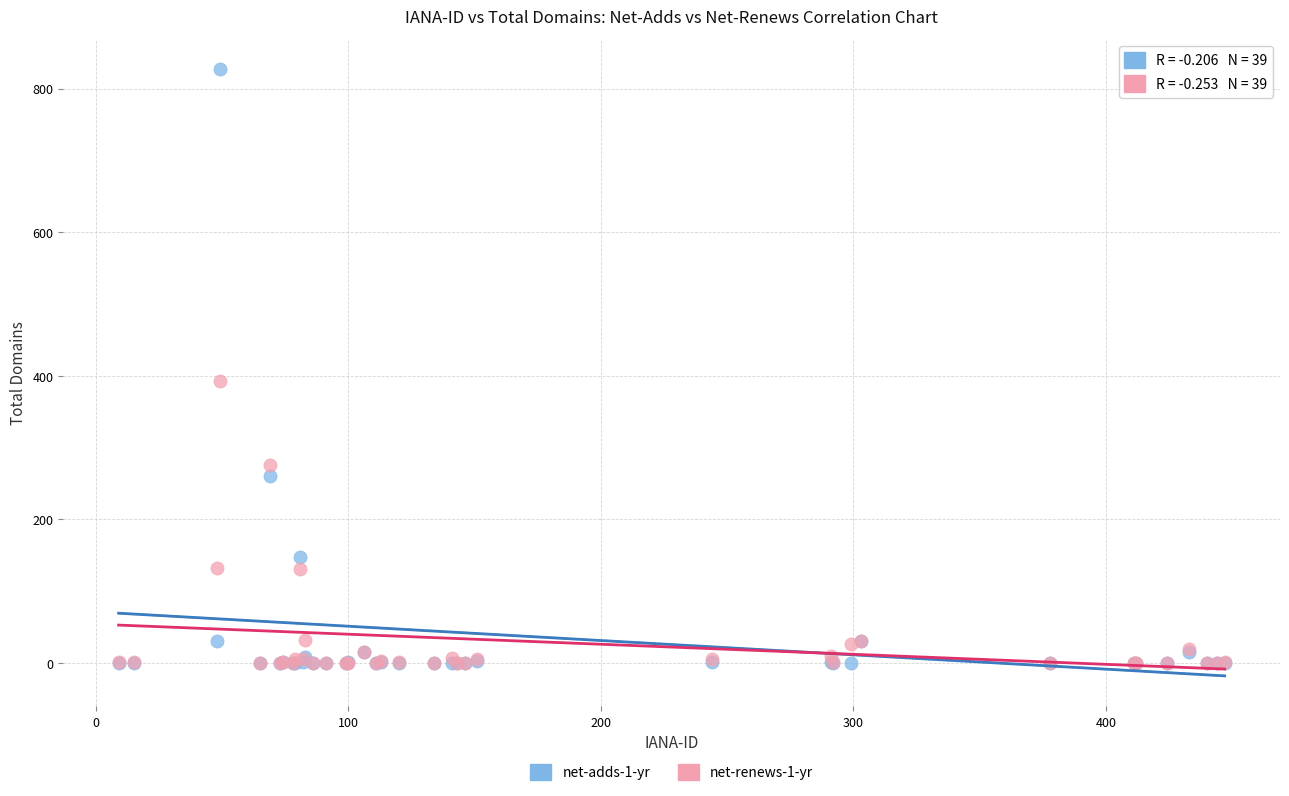

Across all series, what Y value is closest to 413?

393